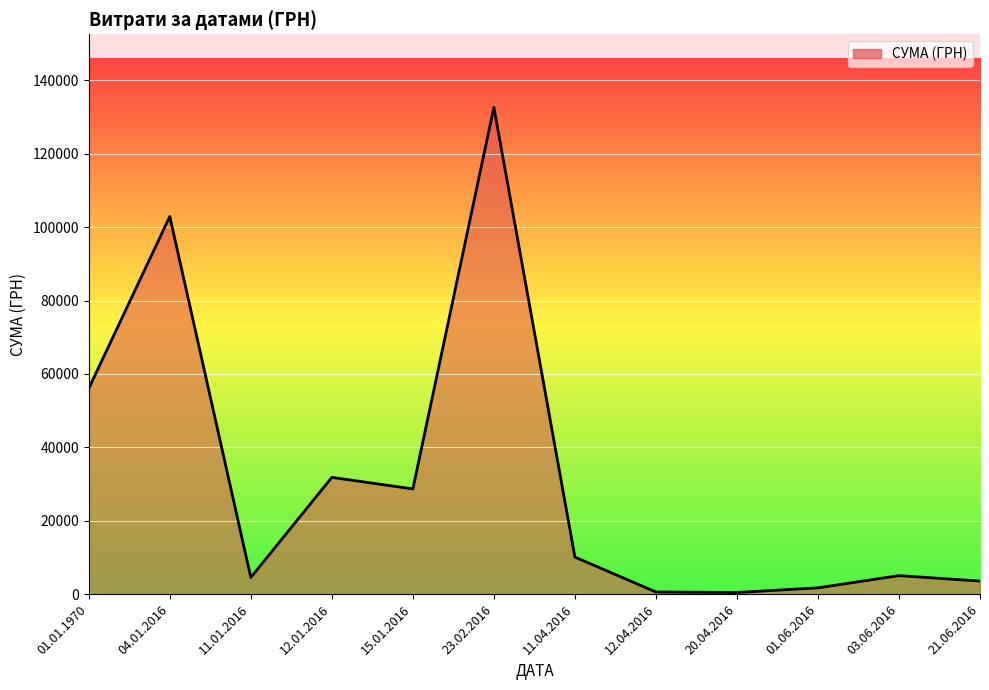

What is the change in value from 04.01.2016 to 11.04.2016?

-92819.5